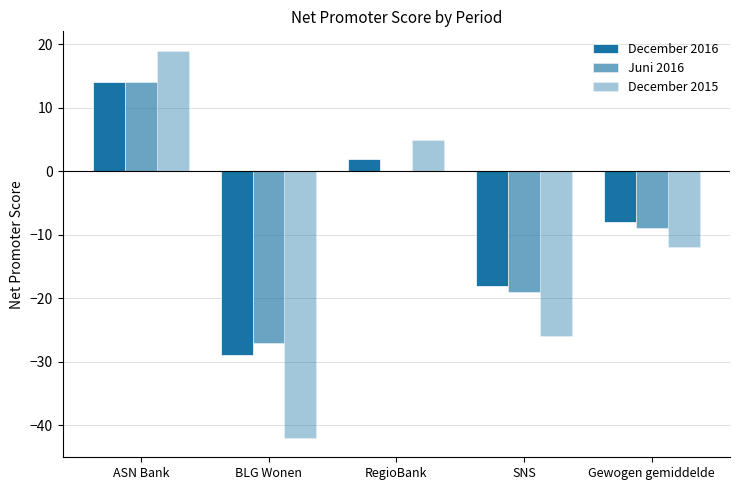

List the labels in order of Juni 2016 value, smallest first.

BLG Wonen, SNS, Gewogen gemiddelde, RegioBank, ASN Bank